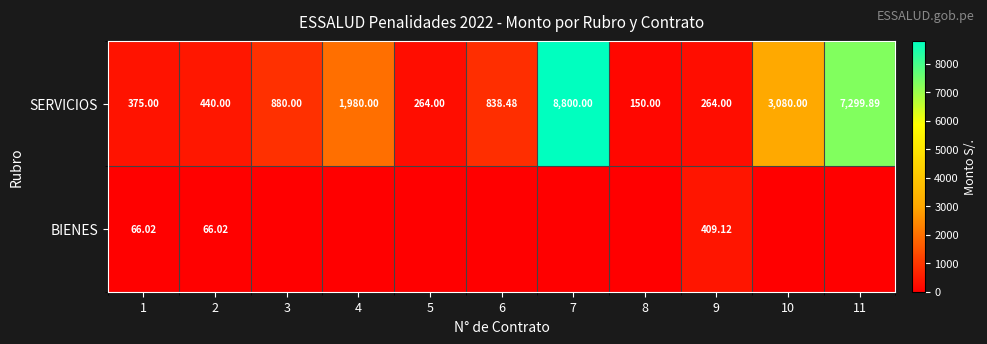

What is the total value across all series at 7?

8800.0